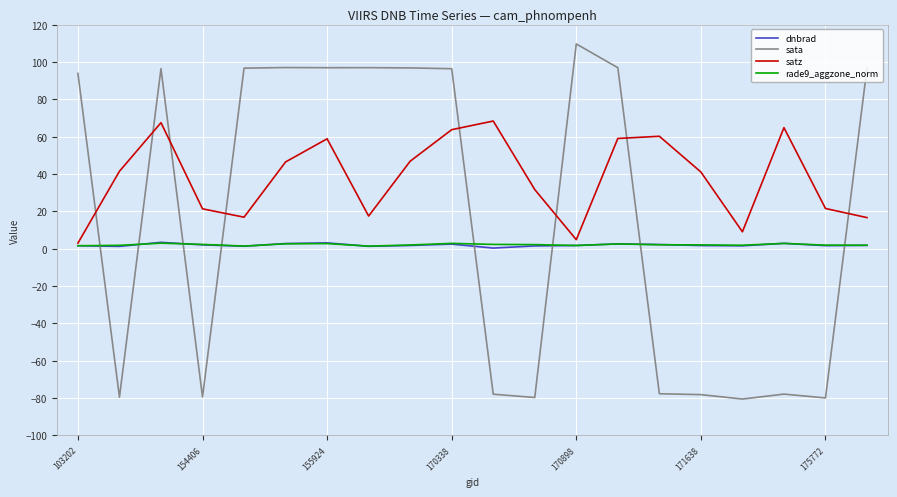

What are all the series names shown in the legend?

dnbrad, sata, satz, rade9_aggzone_norm